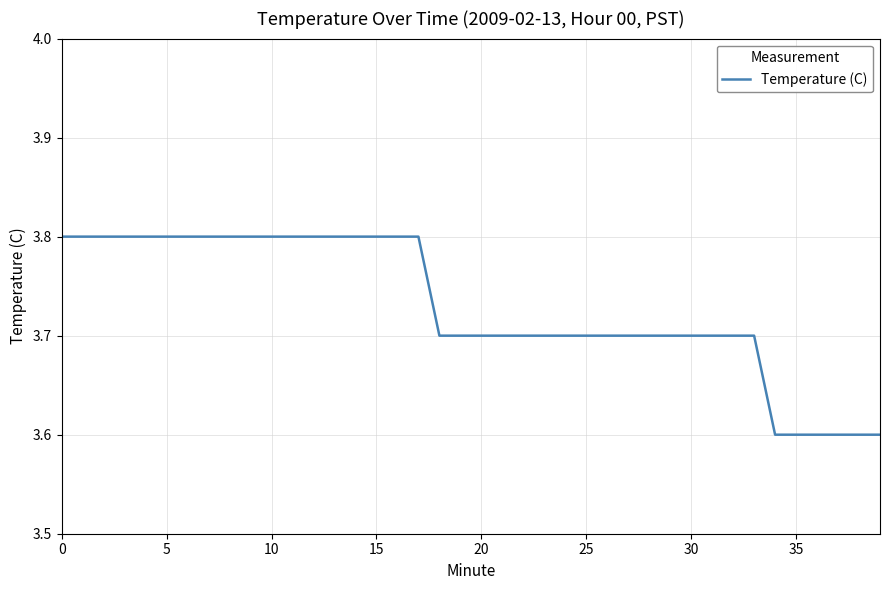

What is the average value?

3.7